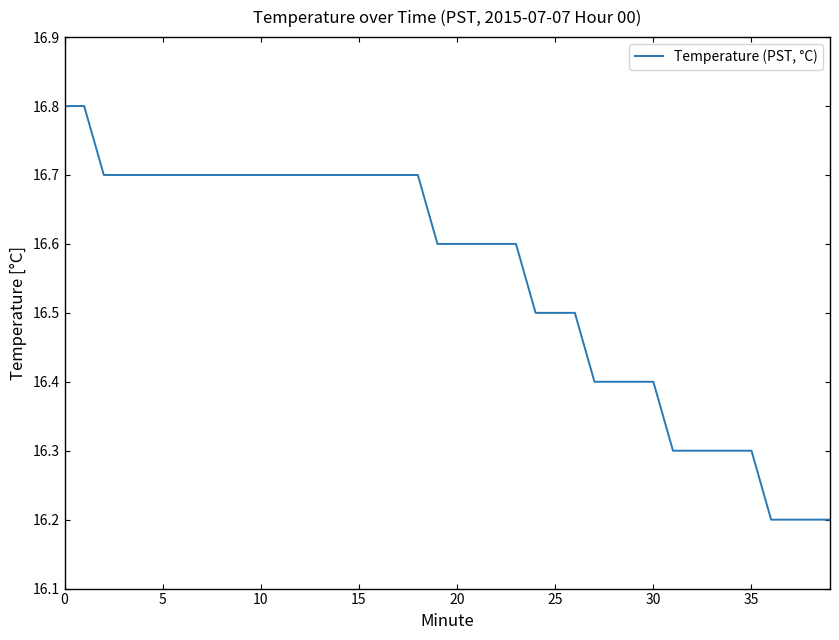

What is the greatest value displayed?

16.8